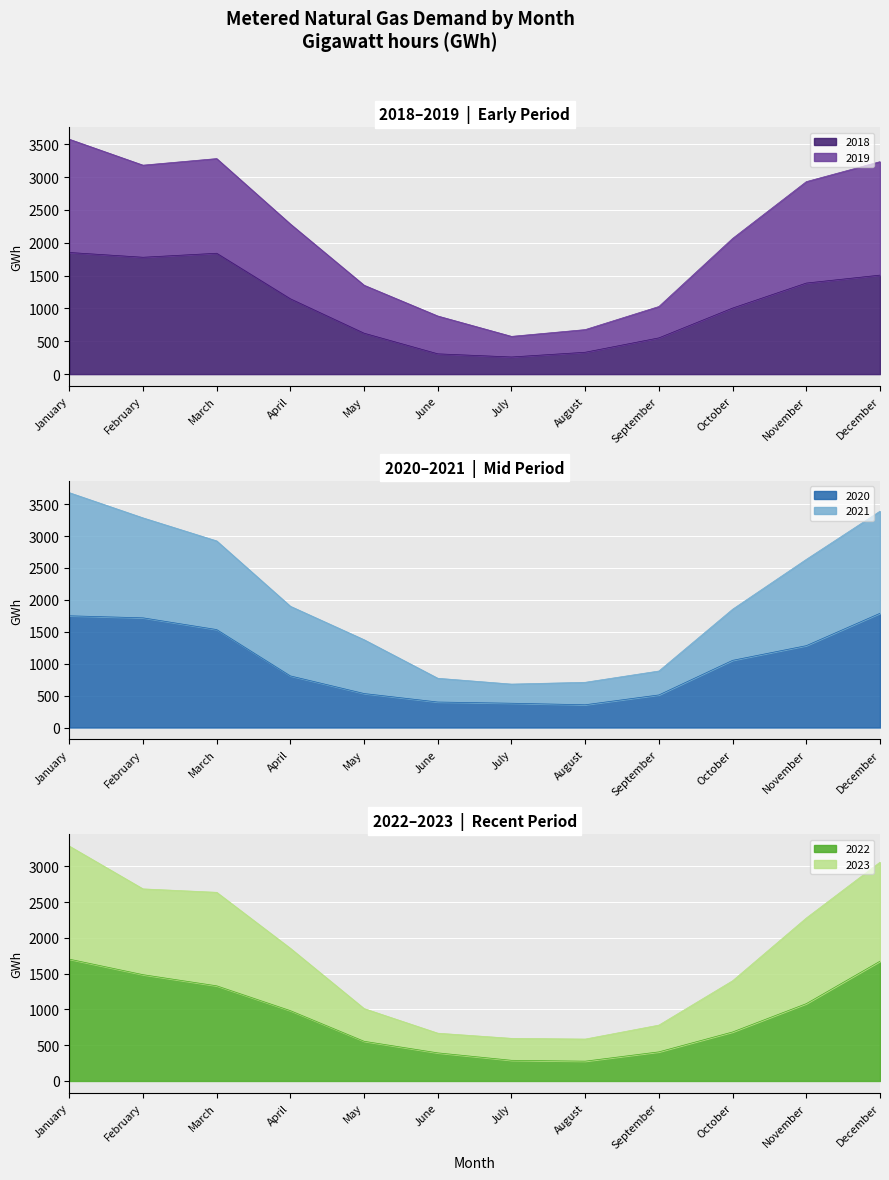

Which label corresponds to the smallest value in the chart?

July